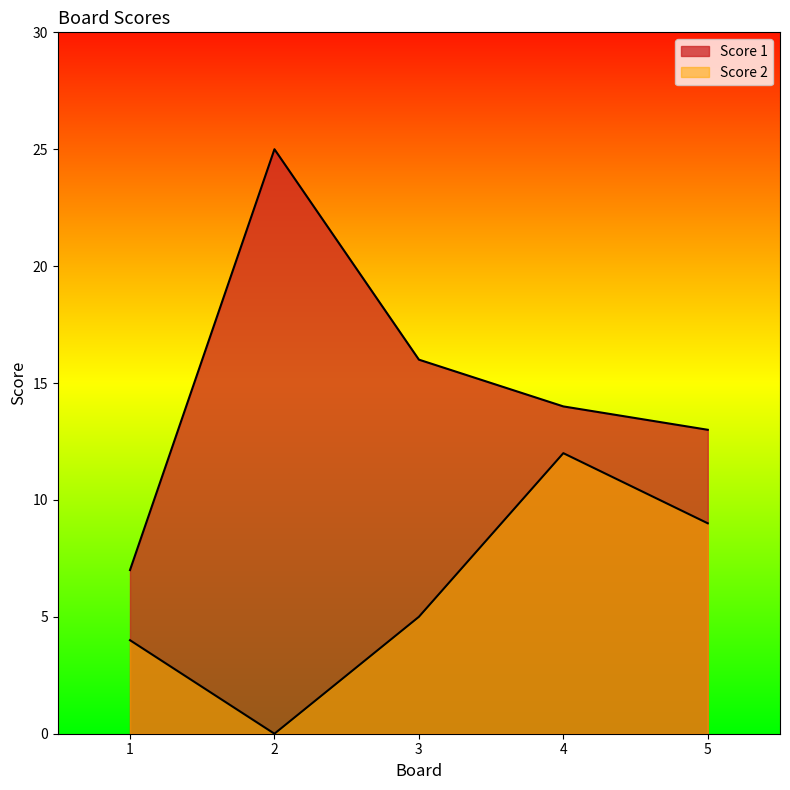

True or false: Score 1 and Score 2 cross at least once.

False